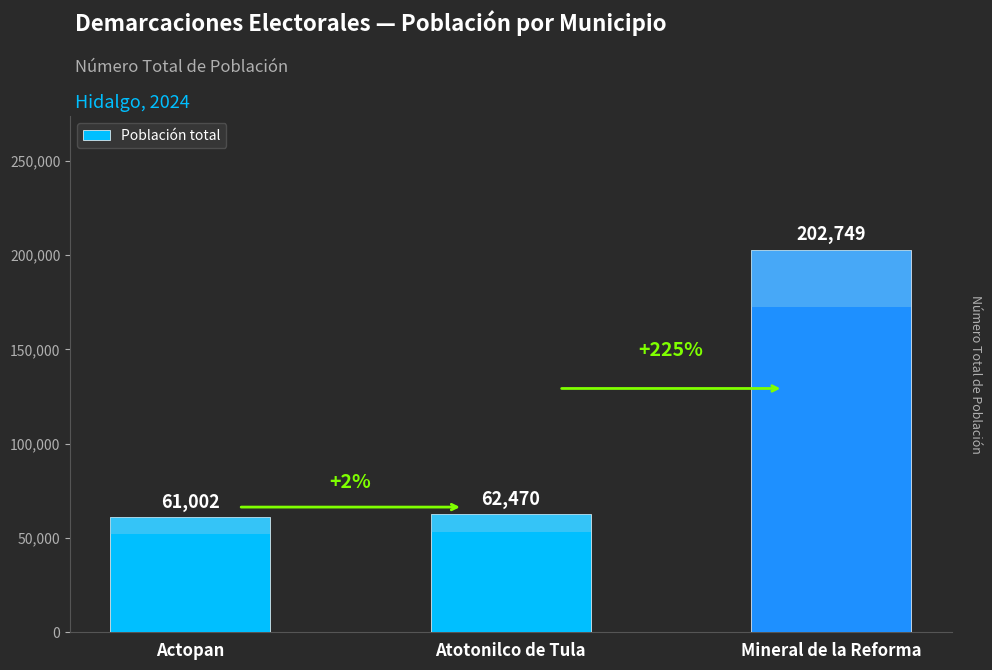

What is the value of the 3rd bar from the left?

202749